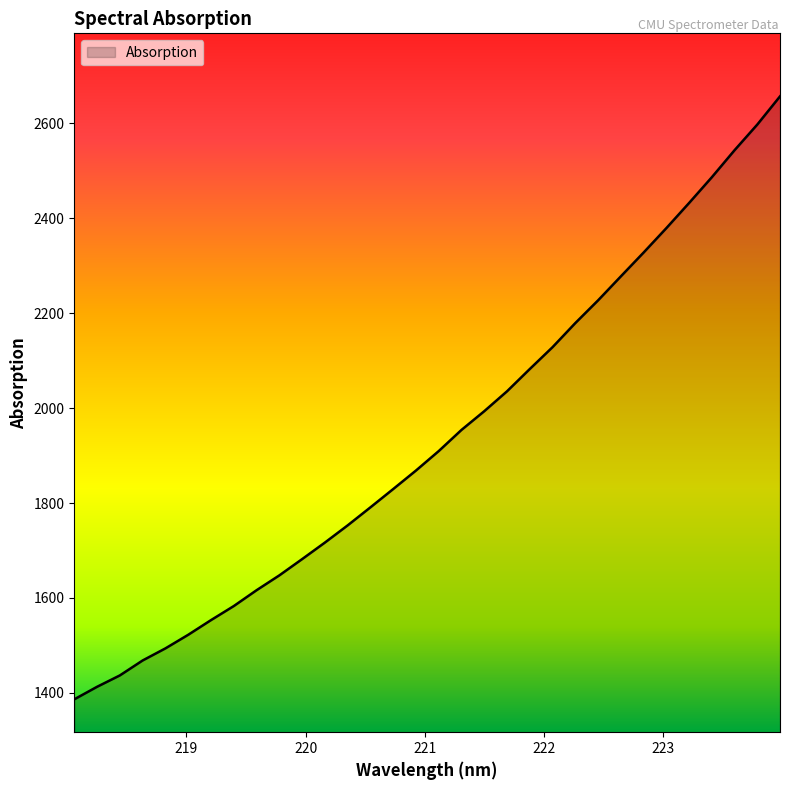

What is the minimum value shown in the chart?

1386.2